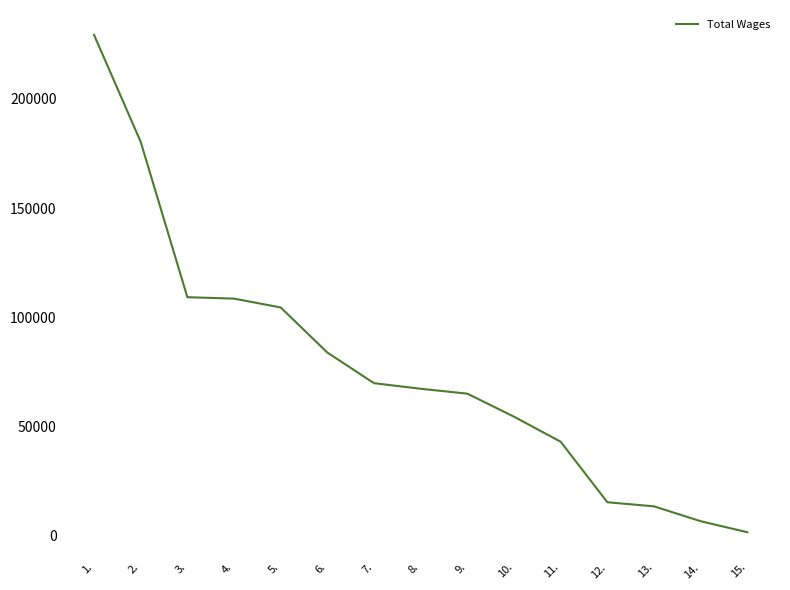

Which has a higher value, 3. or 2.?

2.